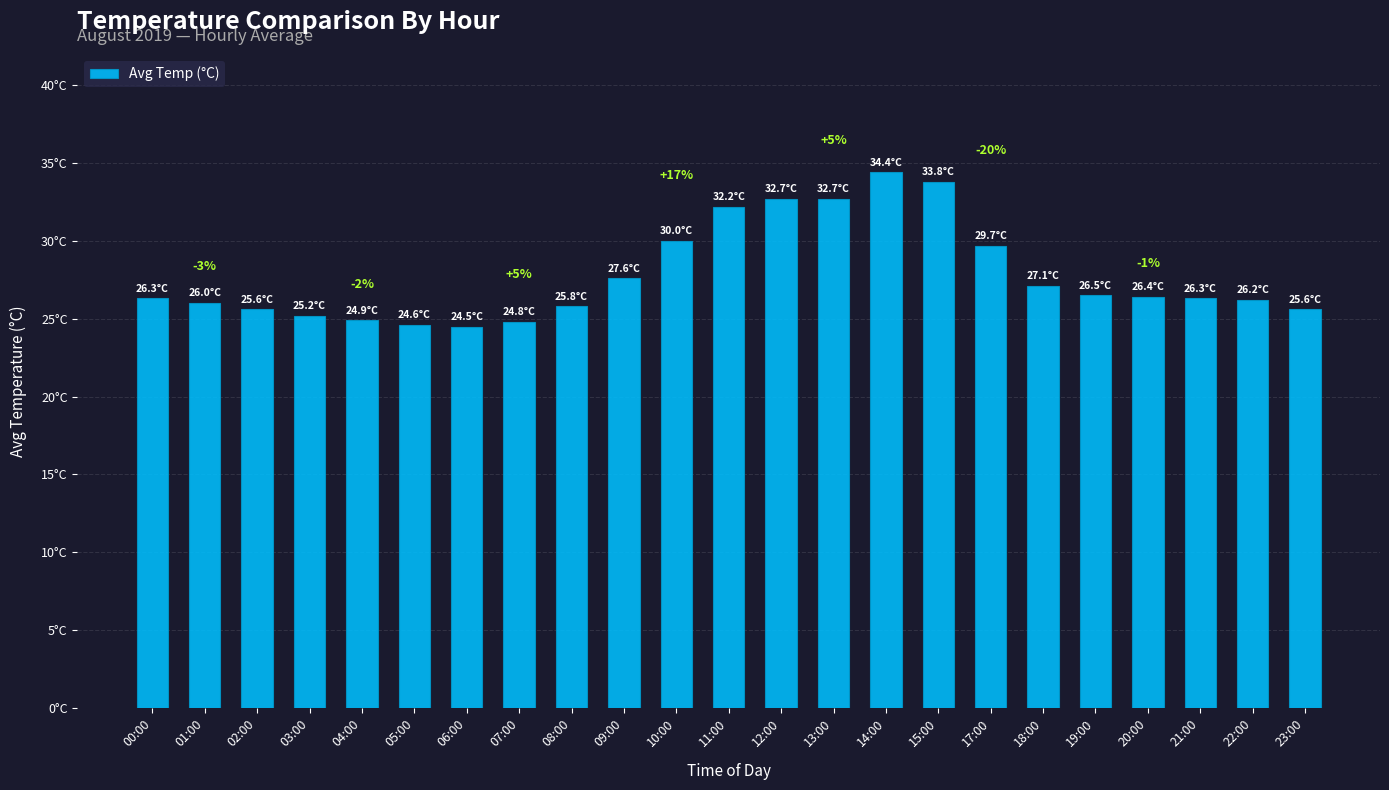

Which label corresponds to the smallest value in the chart?

06:00